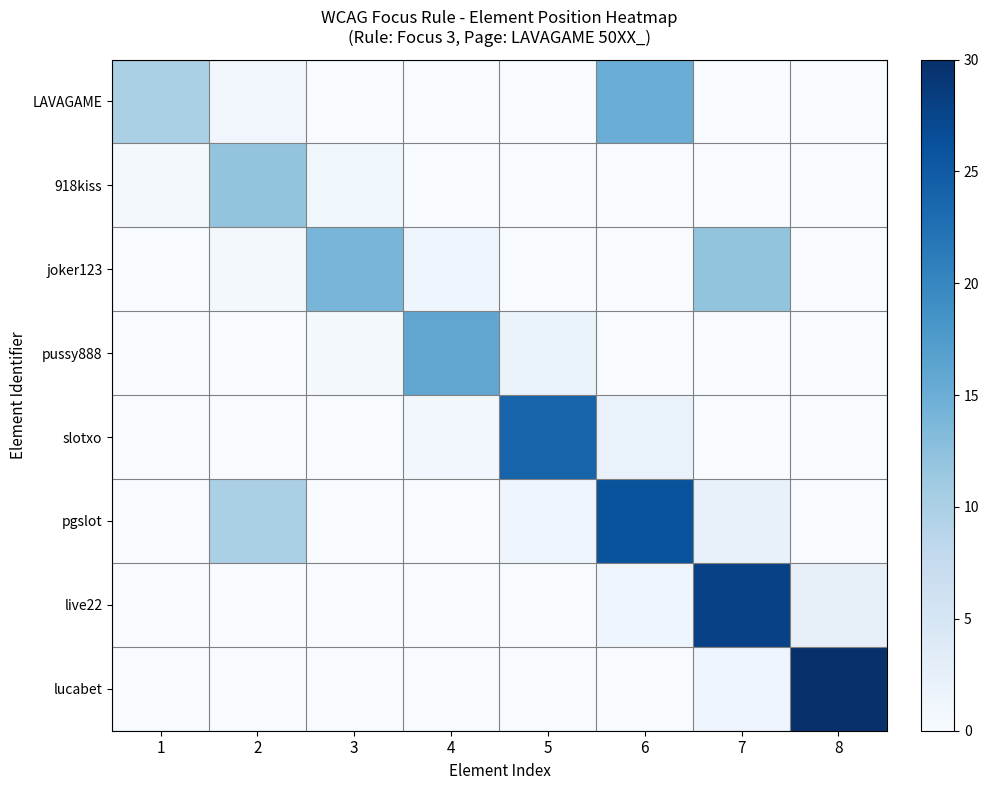

Reading left to right, what are all the values shown in this chart?

LAVAGAME: 1=10.0	2=1.0	3=0.0	4=0.0	5=0.0	6=15.0	7=0.0	8=0.0
918kiss: 1=0.5	2=12.0	3=1.1	4=0.0	5=0.0	6=0.0	7=0.0	8=0.0
joker123: 1=0.0	2=0.6	3=14.0	4=1.3	5=0.0	6=0.0	7=12.0	8=0.0
pussy888: 1=0.0	2=0.0	3=0.7	4=16.0	5=1.9	6=0.0	7=0.0	8=0.0
slotxo: 1=0.0	2=0.0	3=0.0	4=0.8	5=24.0	6=2.1	7=0.0	8=0.0
pgslot: 1=0.0	2=10.0	3=0.0	4=0.0	5=1.2	6=26.0	7=2.2	8=0.0
live22: 1=0.0	2=0.0	3=0.0	4=0.0	5=0.0	6=1.3	7=28.0	8=2.4
lucabet: 1=0.0	2=0.0	3=0.0	4=0.0	5=0.0	6=0.0	7=1.4	8=30.0